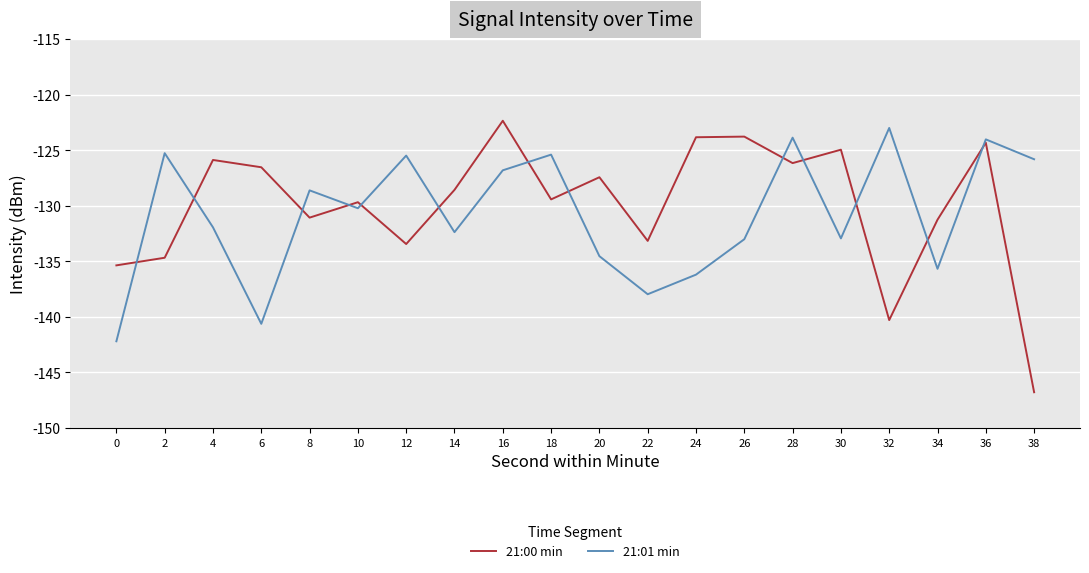

Where do 21:00 min and 21:01 min first cross each other?

0 and 2